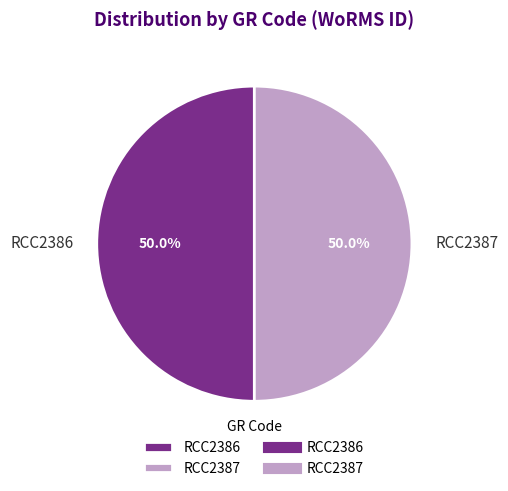

What is the total percentage of RCC2386 and RCC2387?

100.0%